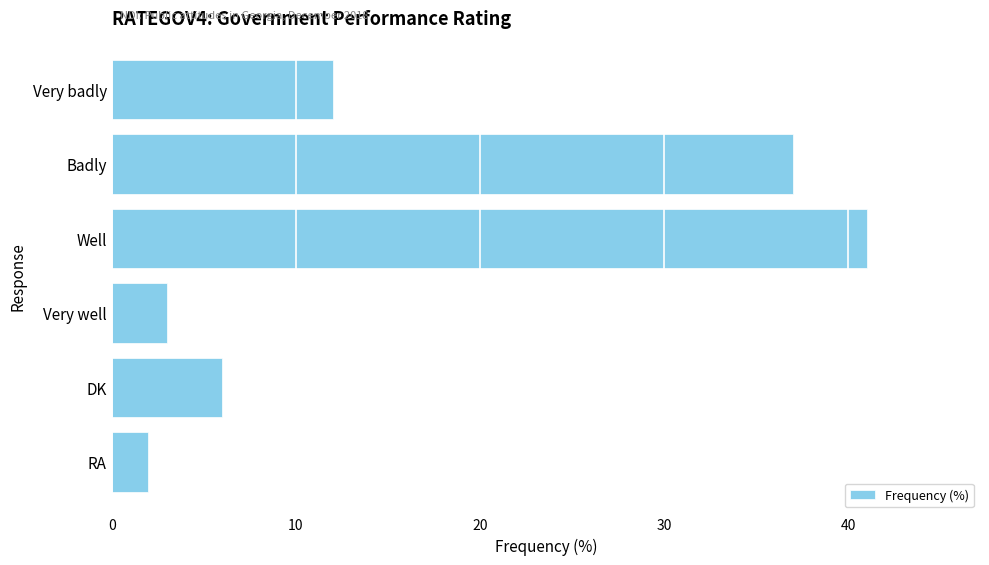

What is the difference between the maximum and second lowest values?

38